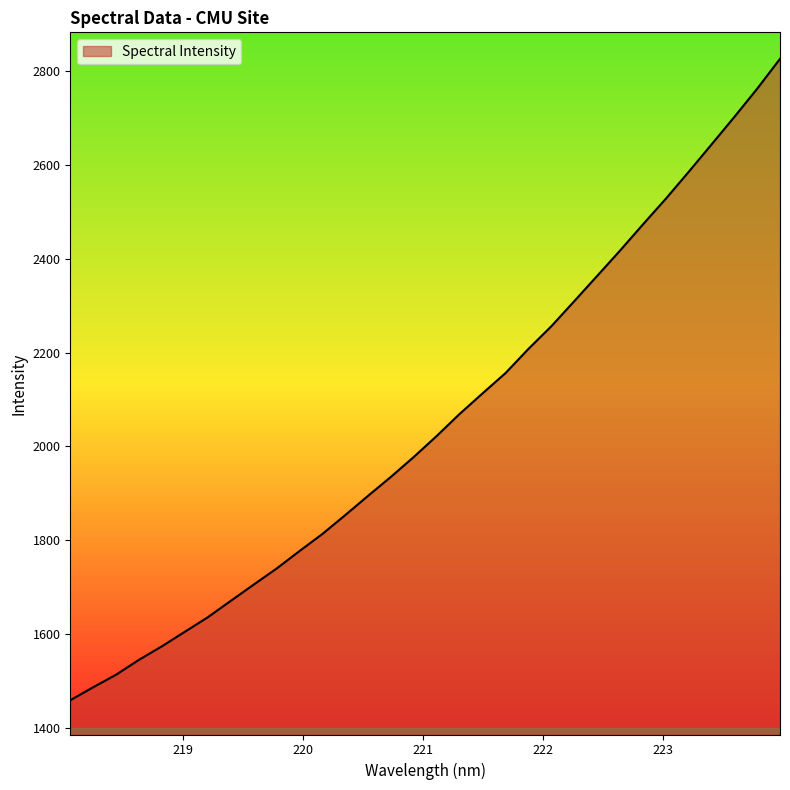

What is the greatest value displayed?

2826.0